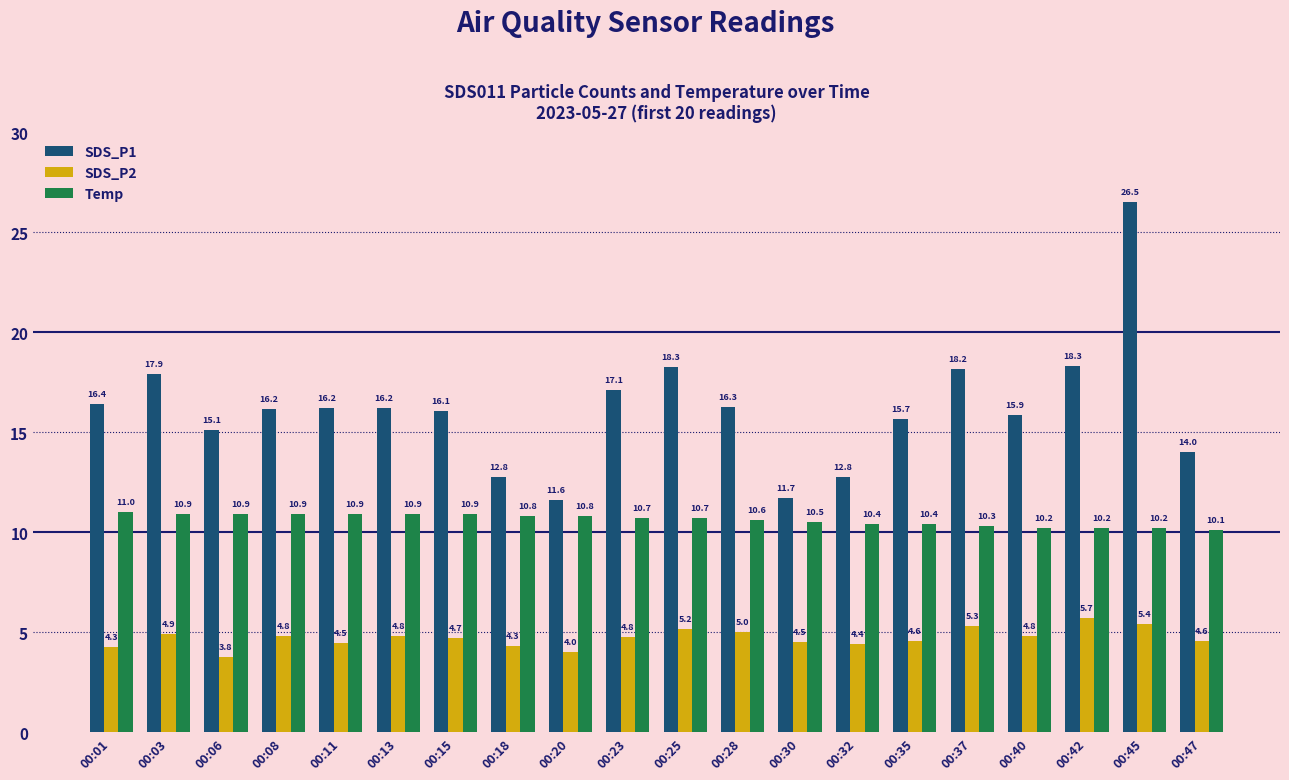

Which series has the largest range (max minus min)?

SDS_P1